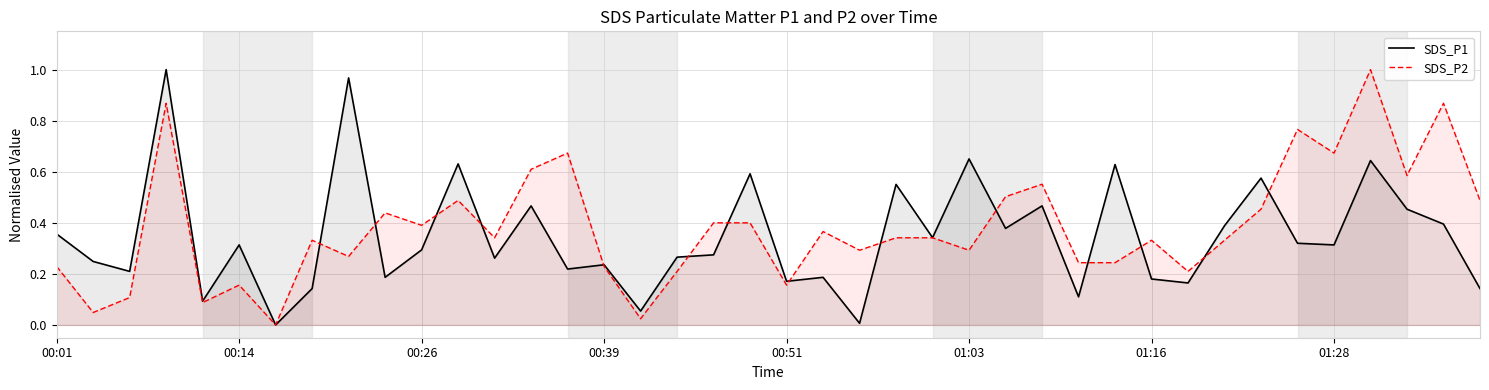

Which series changed the most between 12 and 39?

SDS_P2